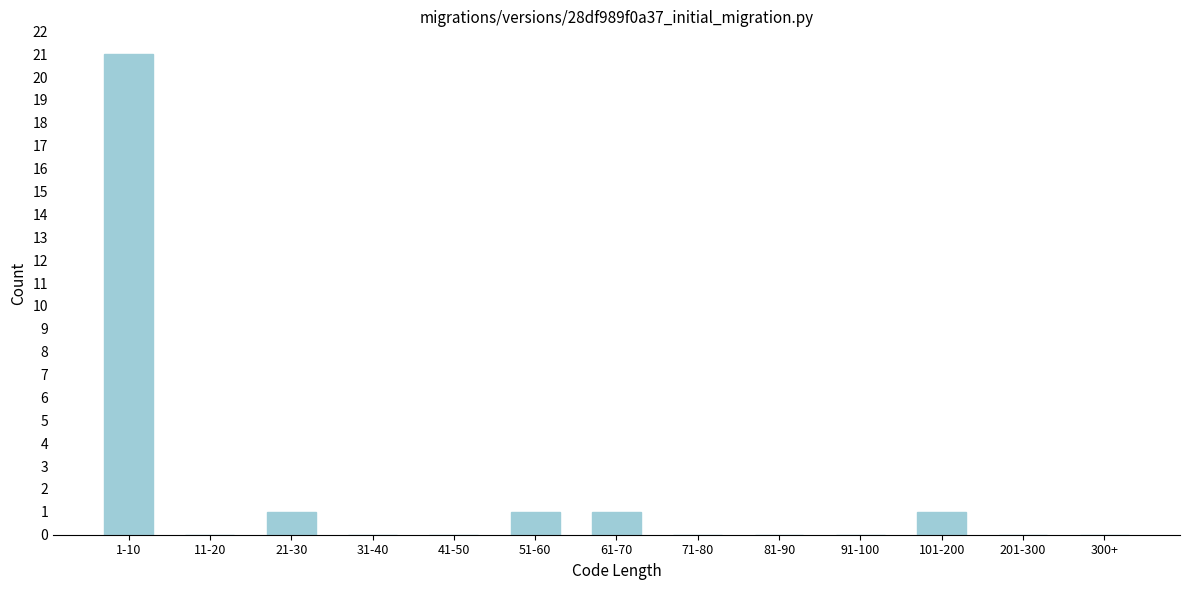

Reading right to left, transcribe all the data shown in this chart.

300+=0	201-300=0	101-200=1	91-100=0	81-90=0	71-80=0	61-70=1	51-60=1	41-50=0	31-40=0	21-30=1	11-20=0	1-10=21